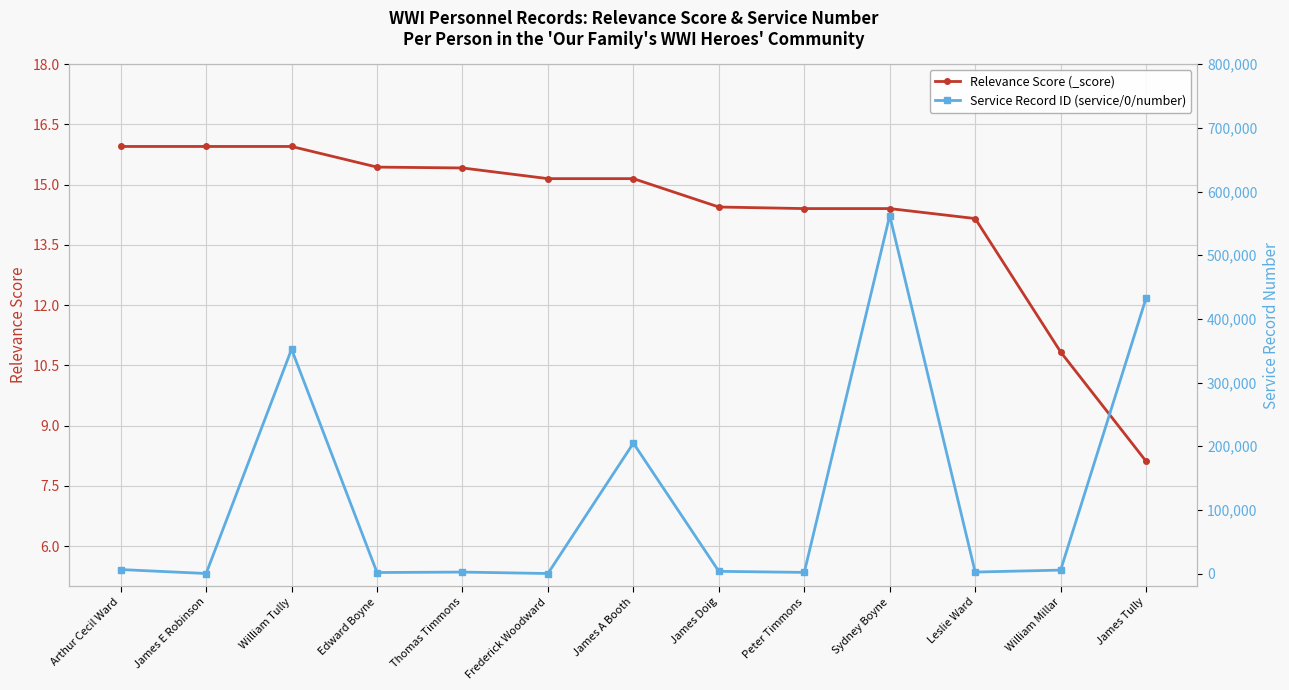

What are all the series names shown in the legend?

Relevance Score (_score), Service Record ID (service/0/number)